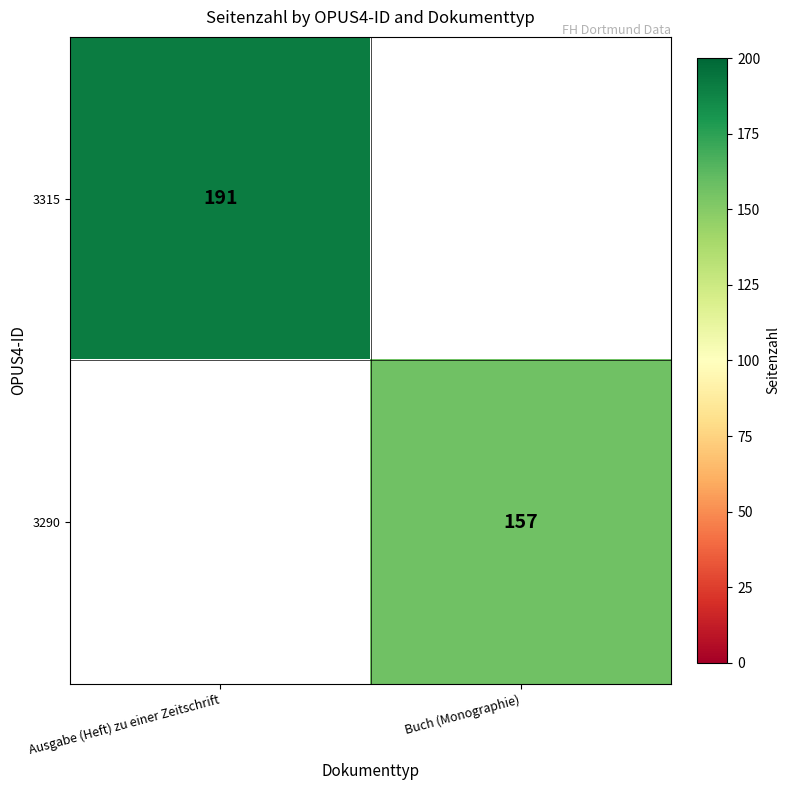

Is the value of 3290 at Buch (Monographie) greater than the value of 3315 at Ausgabe (Heft) zu einer Zeitschrift?

No